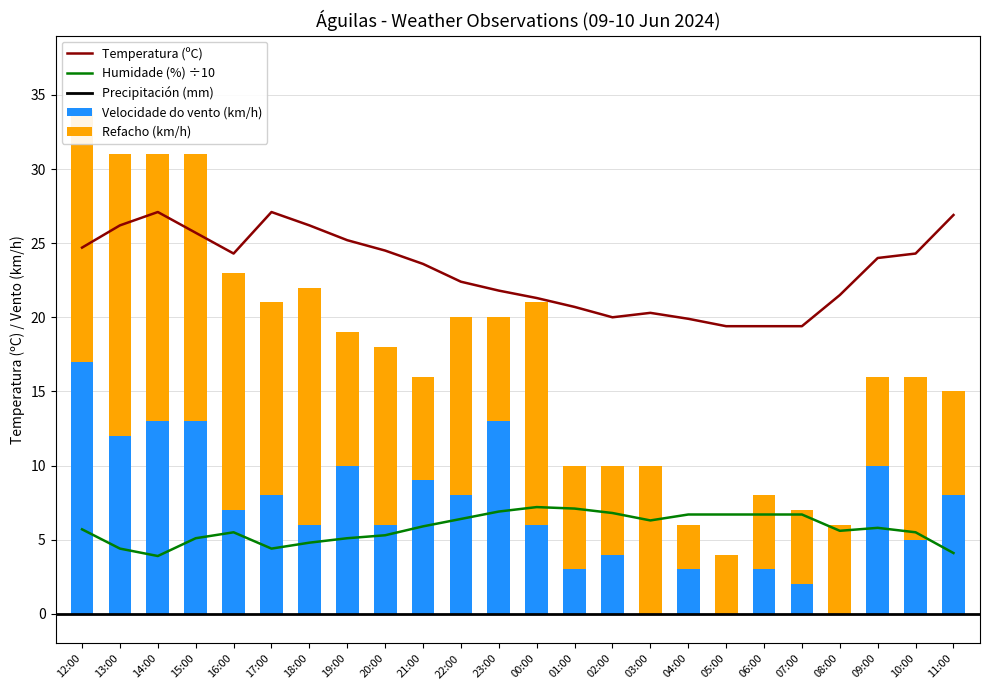

Which series has the largest total across all categories?

Temperatura (ºC)